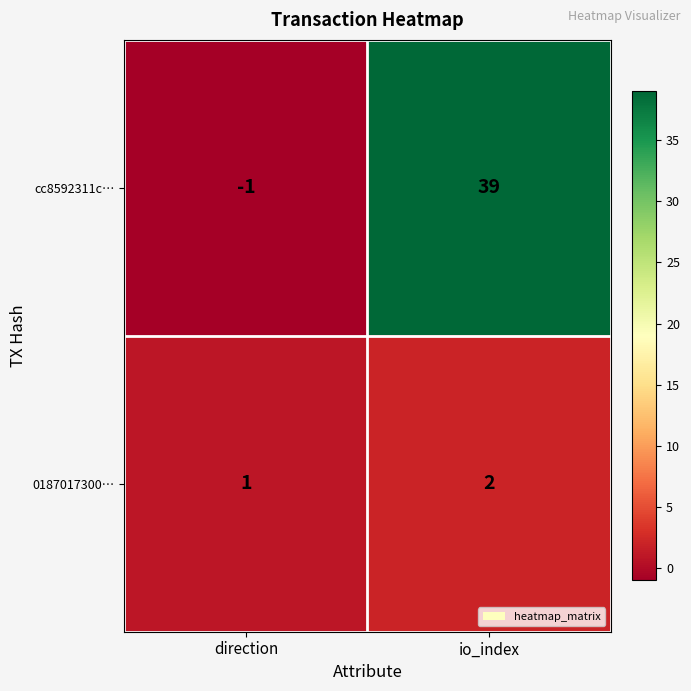

What is the total value across all series at io_index?

41